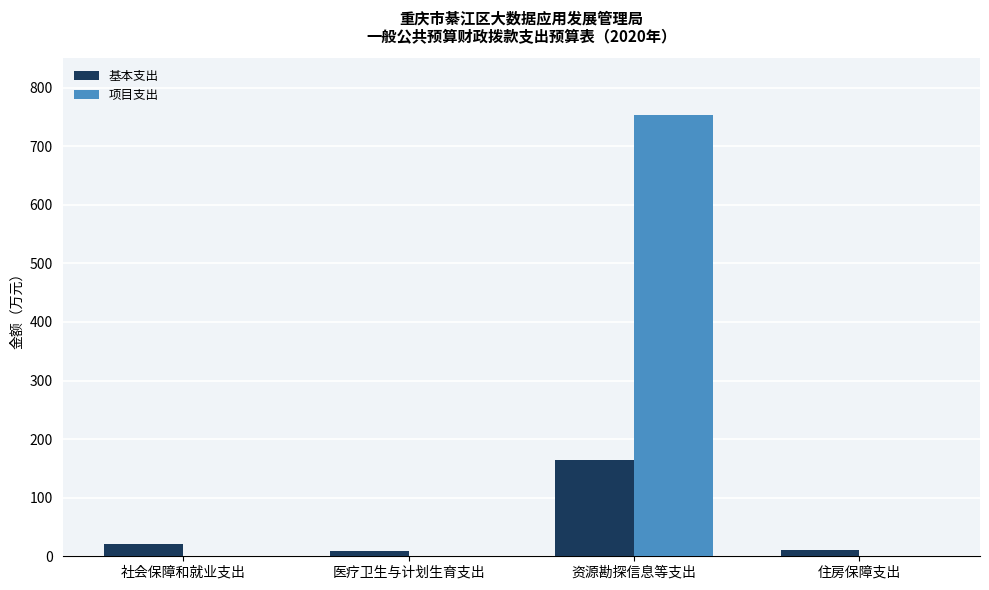

How many series are shown in this chart?

2